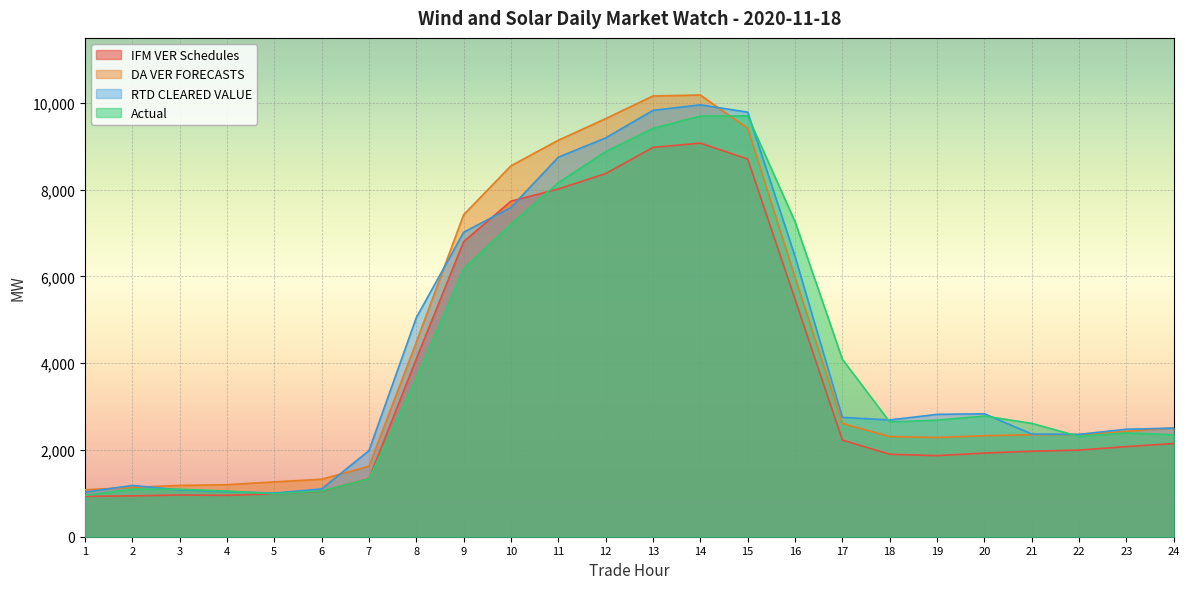

Count the number of categories in the chart.

24